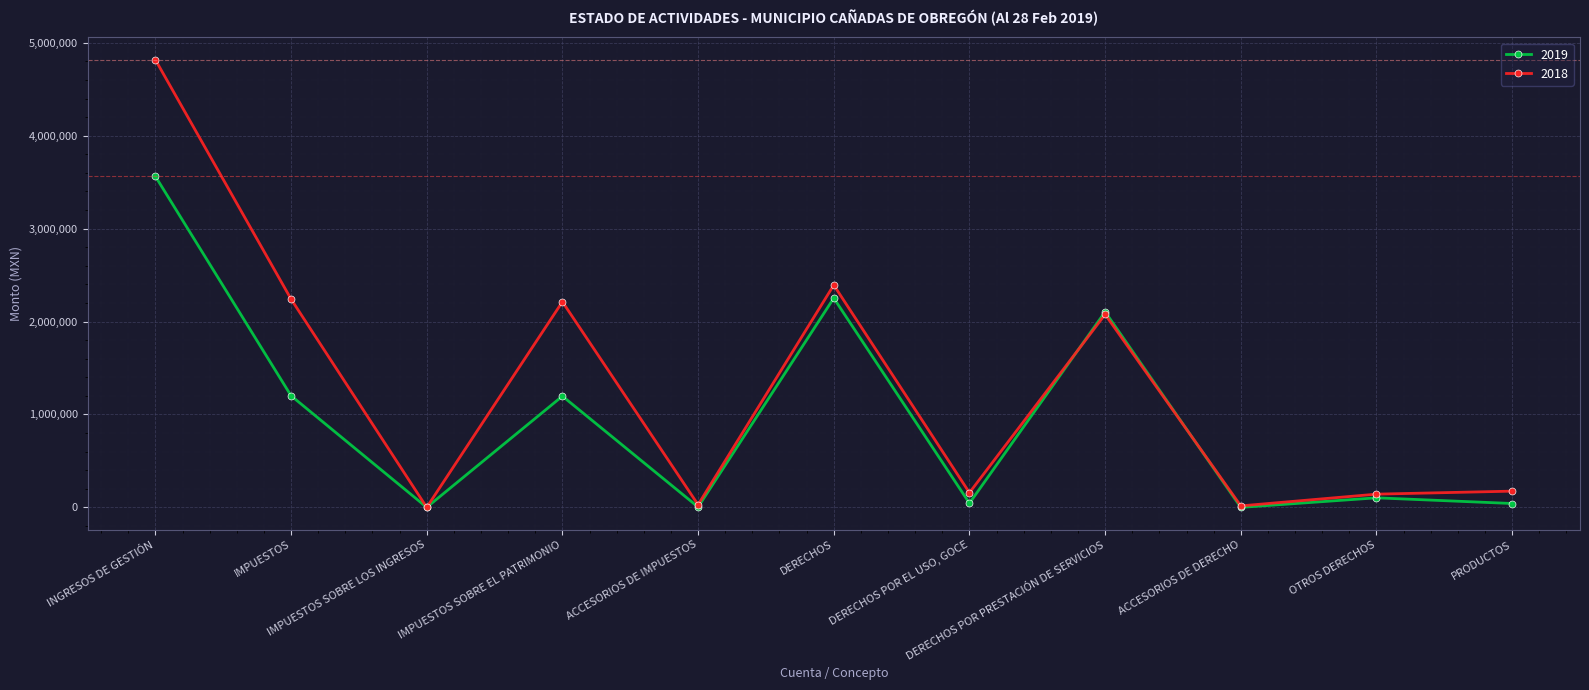

True or false: 2018 has more than 2 interior local peaks.

True